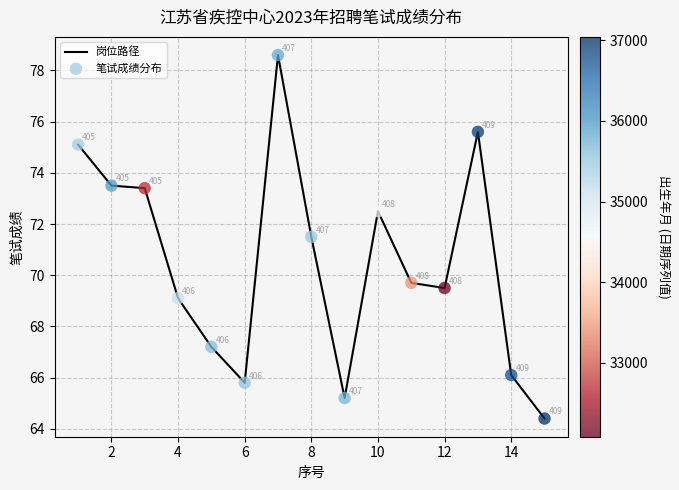

What is the smallest value displayed?

64.4